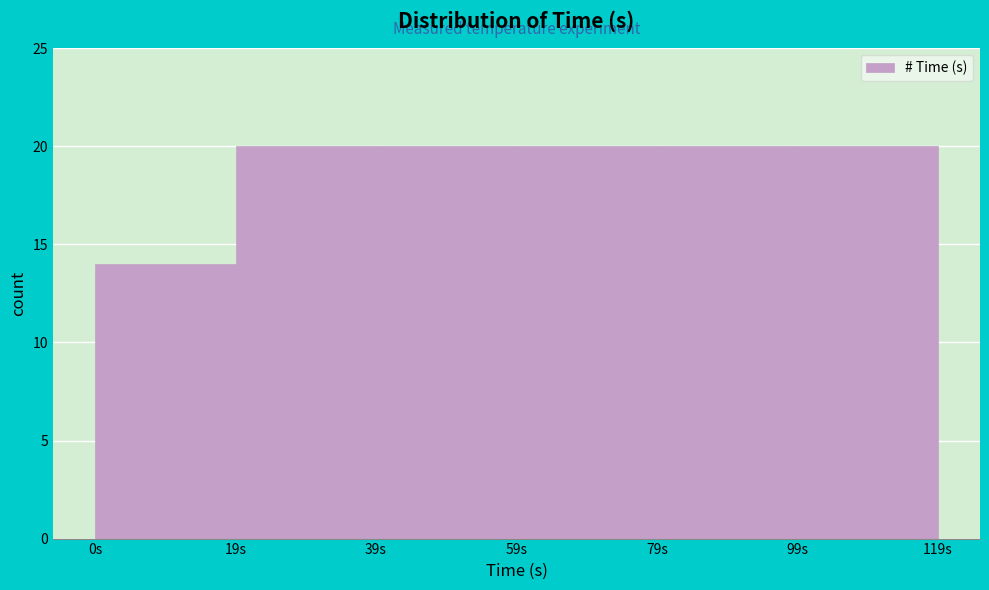

How tall is the bar that spans 100 to 120 on the x-axis? Neither the bar edges nor the heights are printed on the chart, so give them approximately, as read against the axes.

20